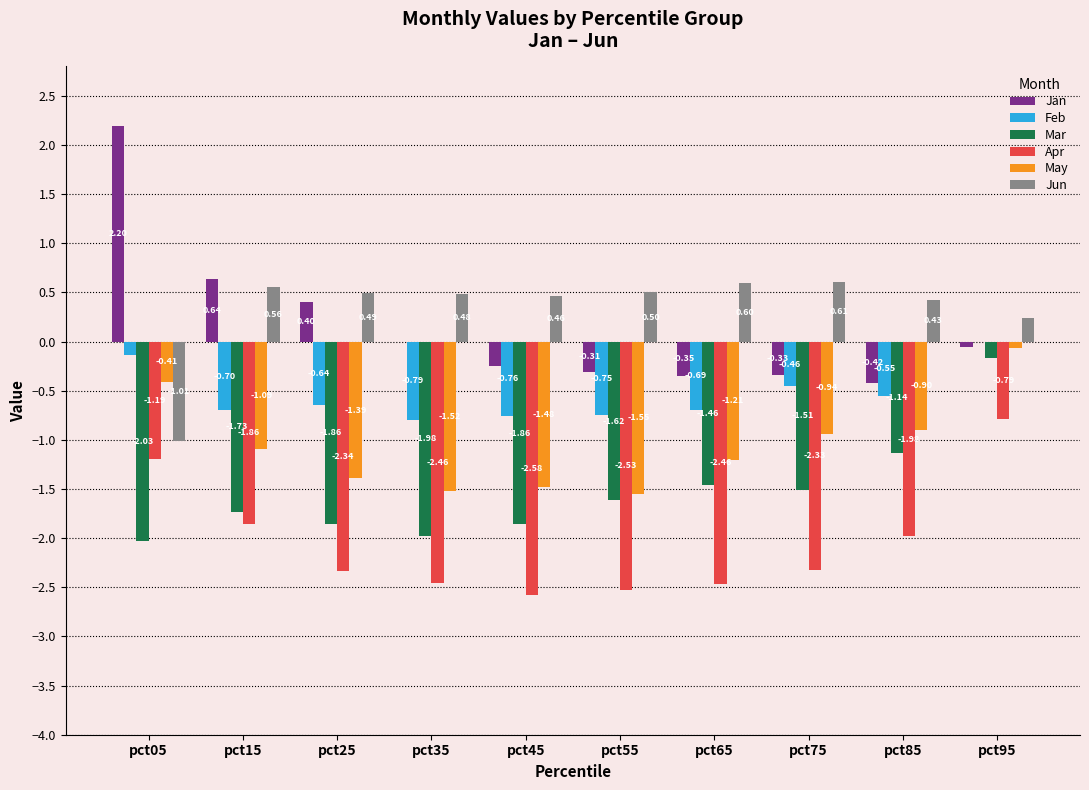

How many values in Jun are above zero?

9